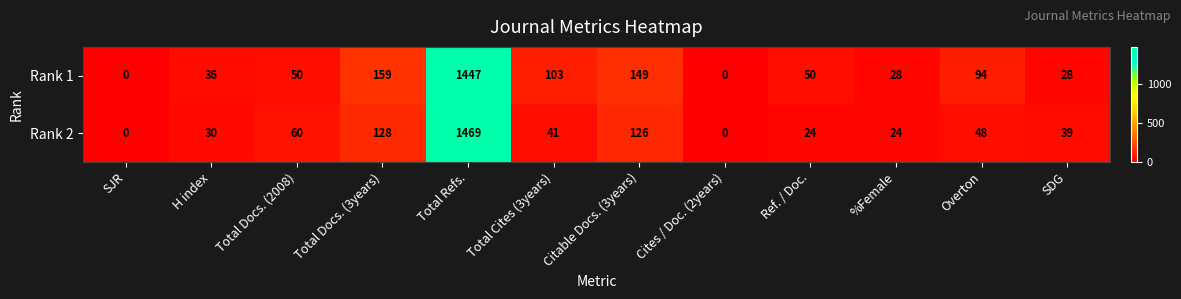

The Rank 1 series shows 36 at H index. True or false?

True